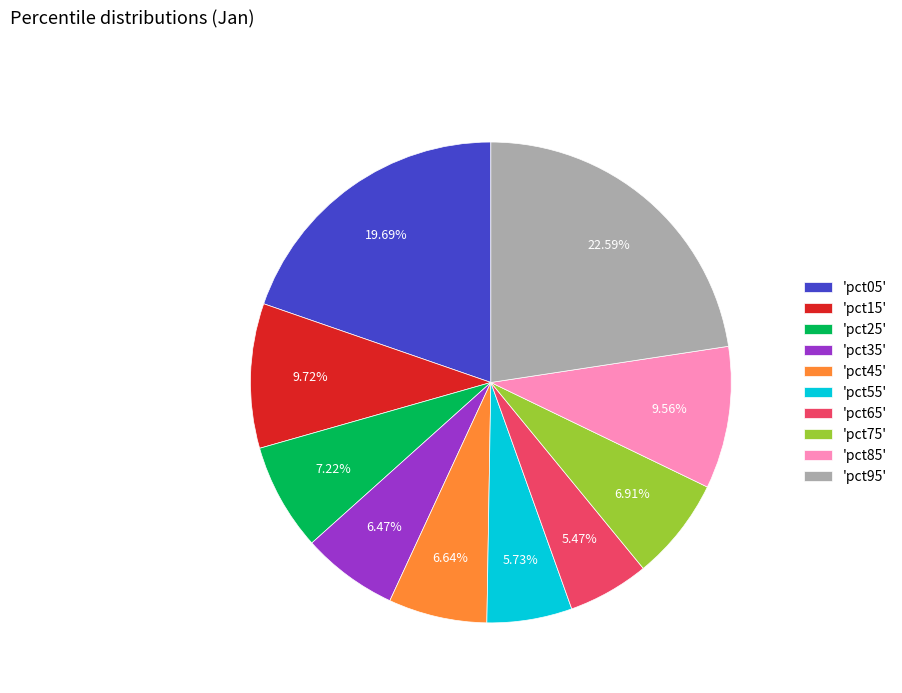

Is 'pct25' the majority of the pie?

No